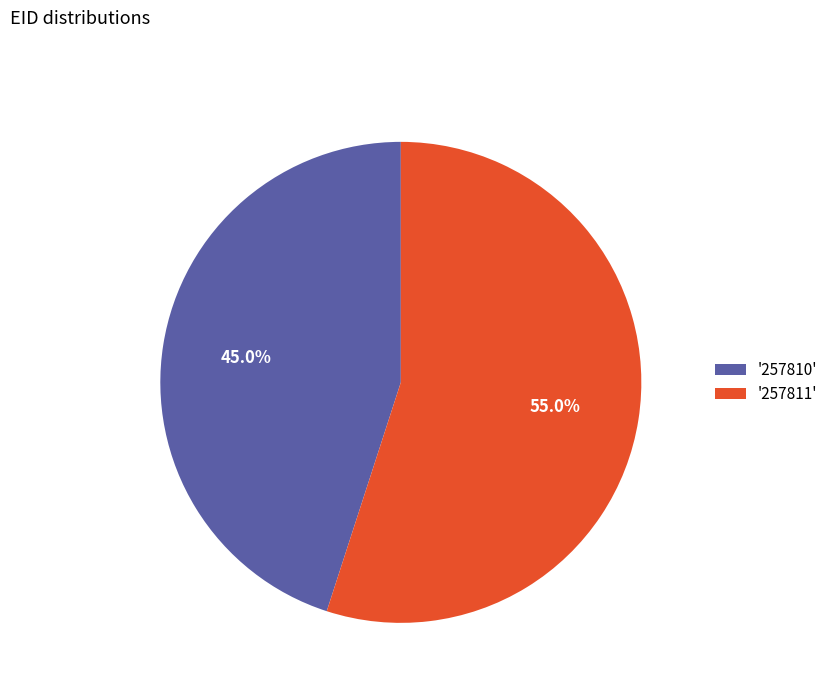

What is the ratio of the value at '257810' to the value at '257811'?

0.8